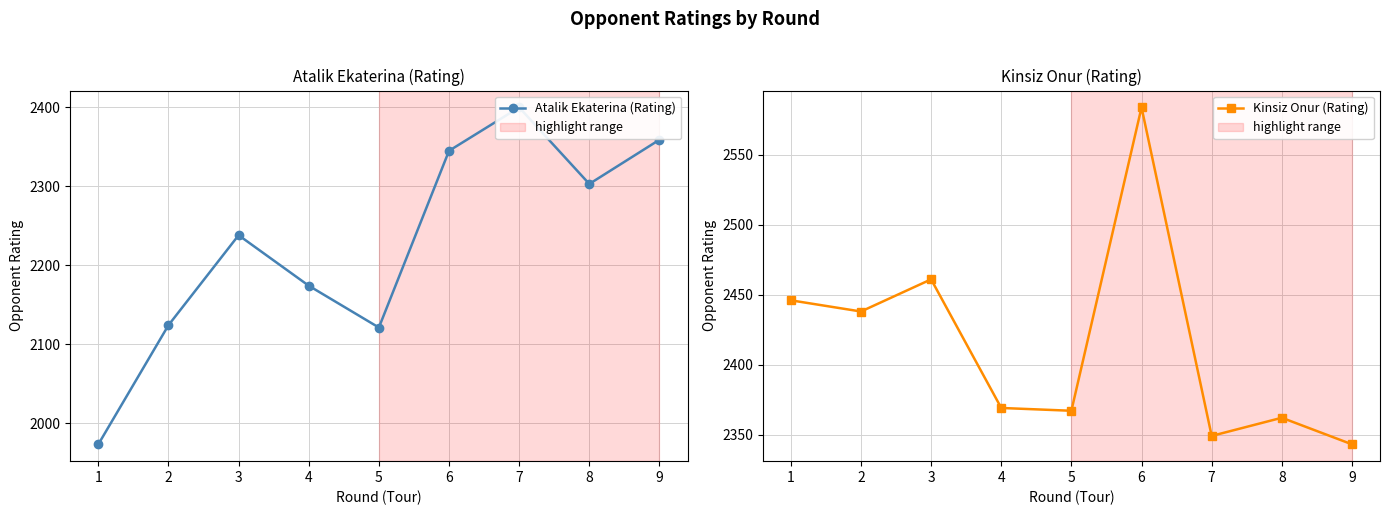

How many interior local peaks does the Atalik Ekaterina (Rating) series have?

2